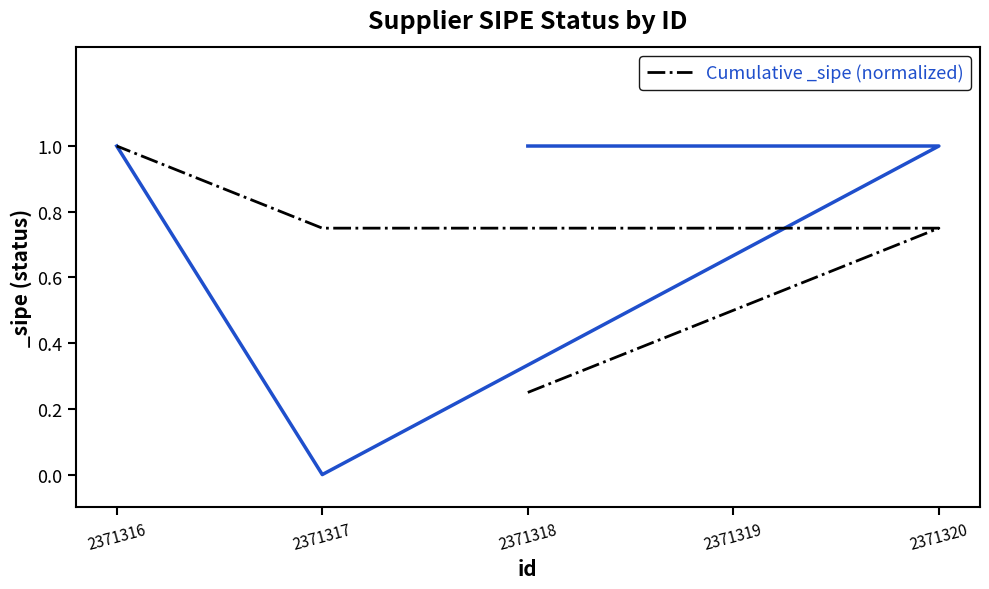

How many lines are shown in the chart?

1